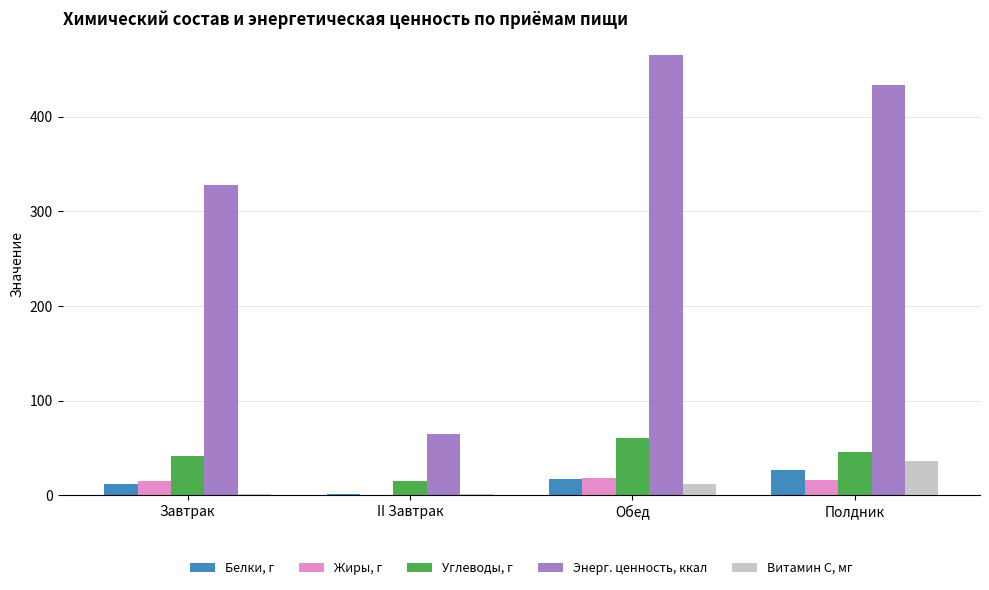

What is the sum of all Углеводы, г values?

162.2